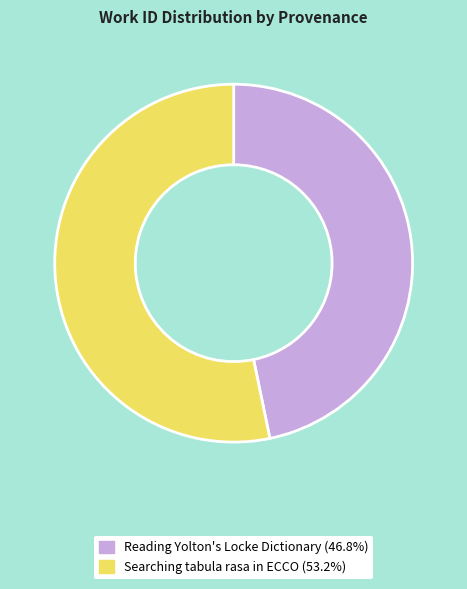

Which slice is the smallest?

Reading Yolton's Locke Dictionary